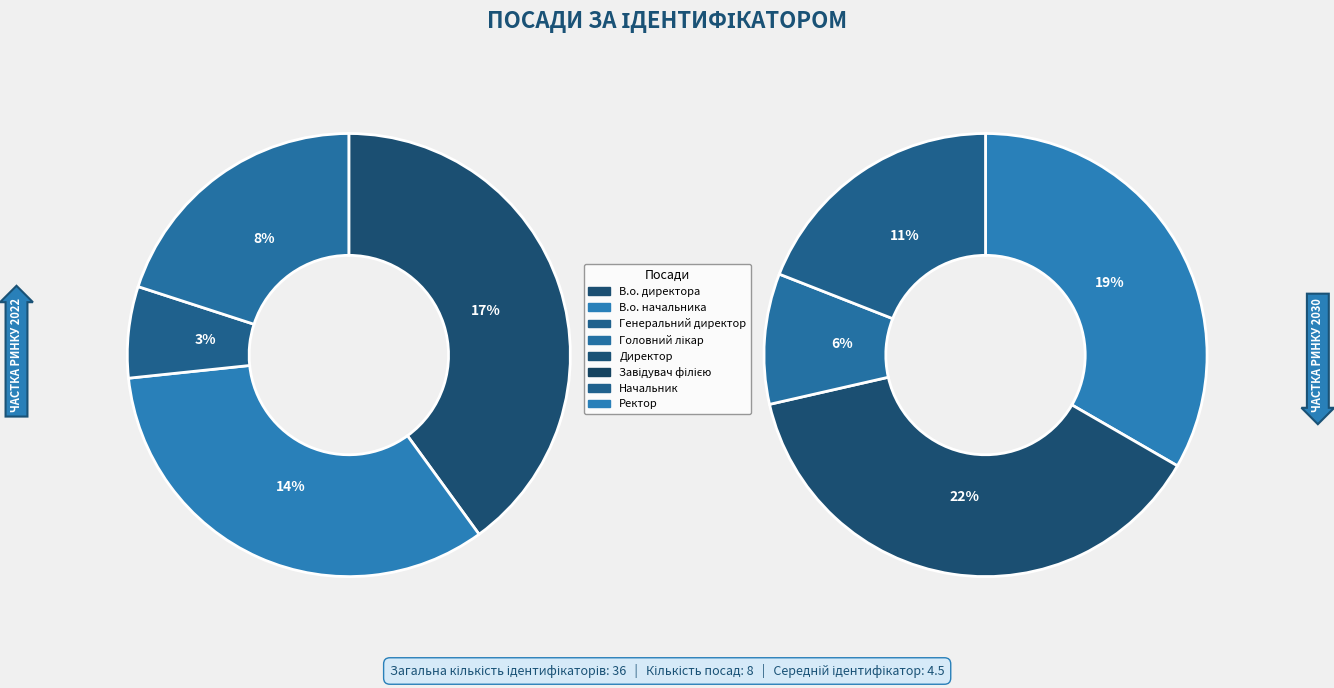

Rank the categories by value from lowest to highest.

Генеральний директор, Начальник, Головний лікар, Ректор, В.о. начальника, В.о. директора, Директор, Завідувач філією